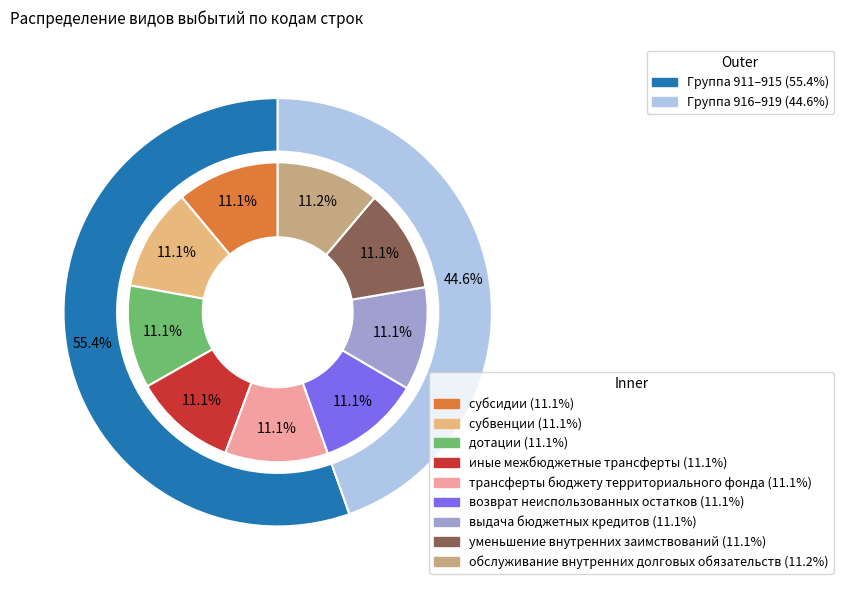

Does any single category account for the majority?

No